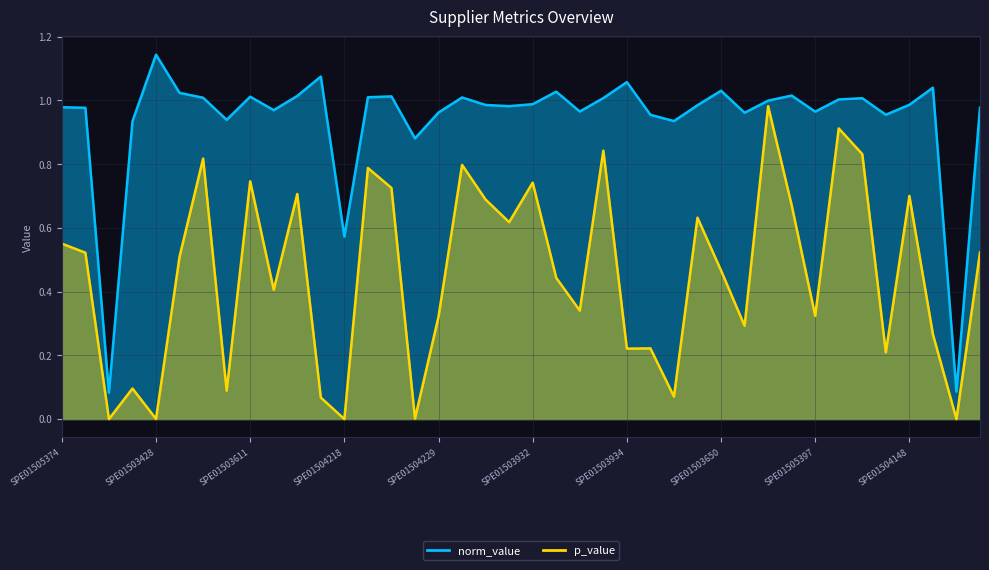

How many interior local peaks does the norm_value series have?

11